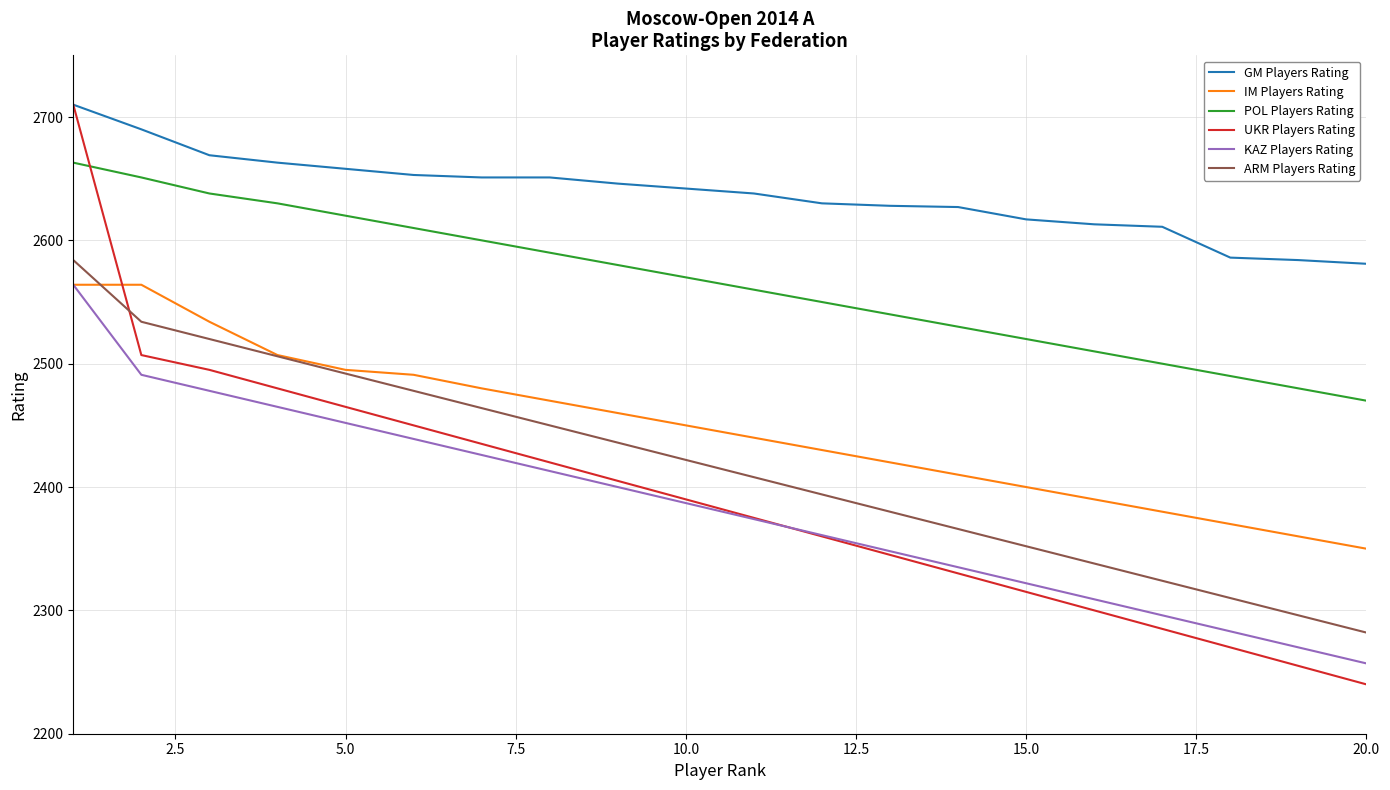

Which series has the largest total across all categories?

GM Players Rating